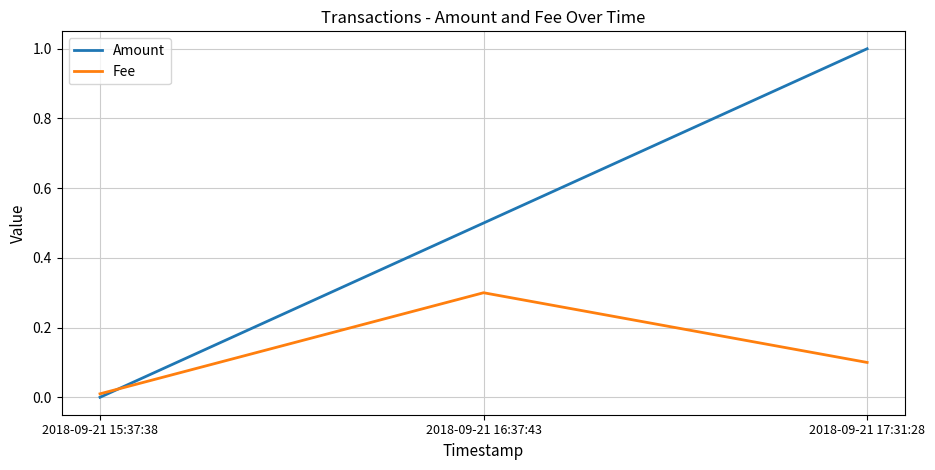

At 2018-09-21 17:31:28, list the series in order from smallest to largest.

Fee, Amount